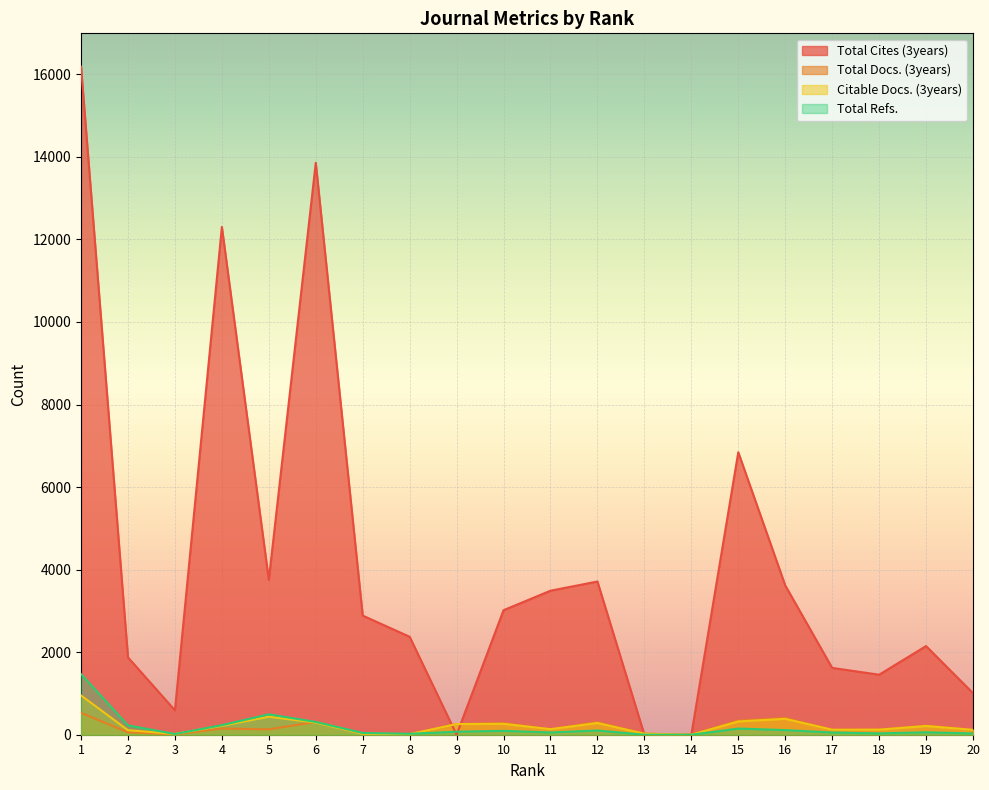

How many lines are shown in the chart?

4